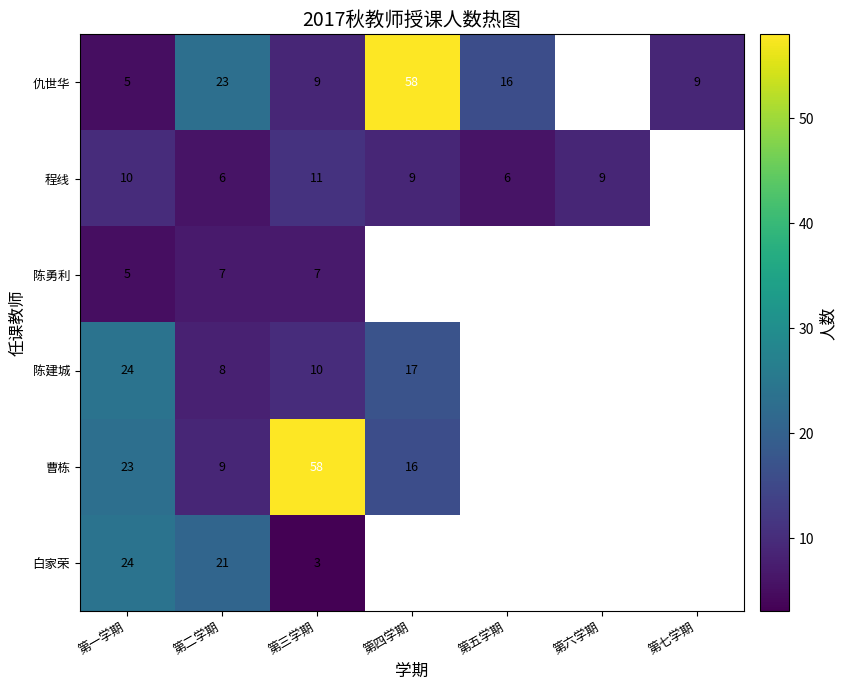

How many data points does each series have?

7